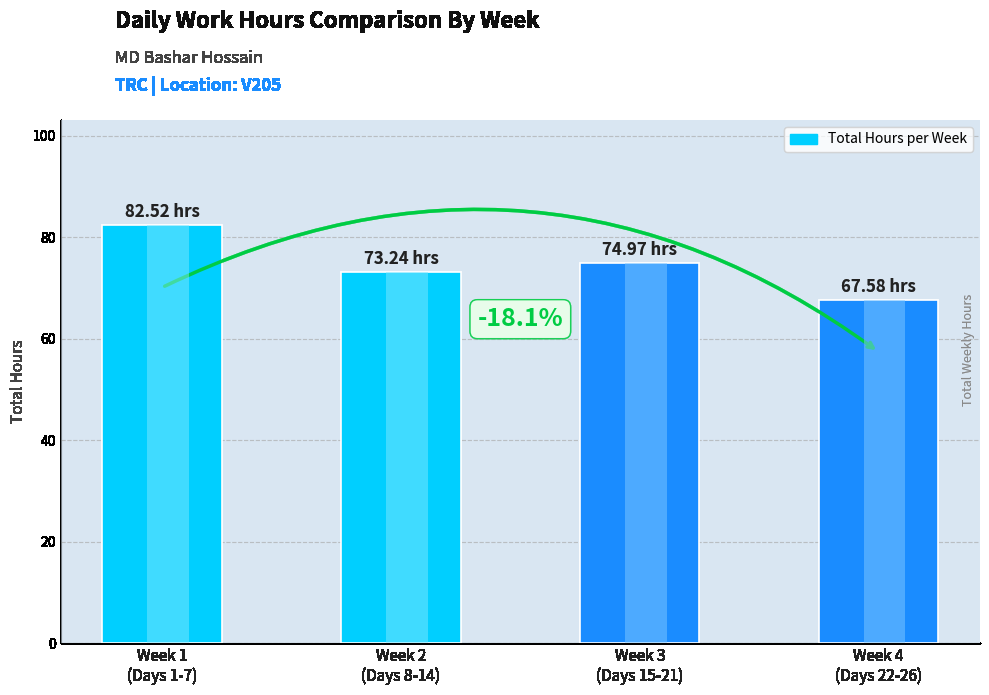

Is it true that the value at Week 2
(Days 8-14) is 73.2?

True